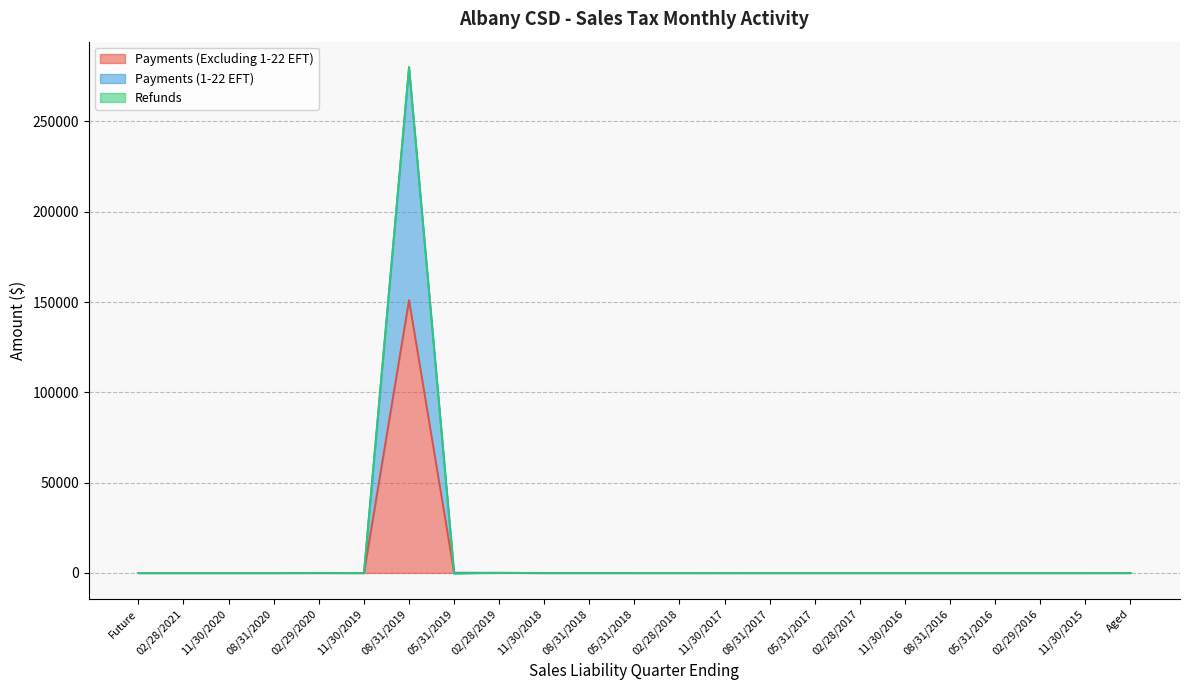

True or false: Payments (1-22 EFT) and Payments (Excluding 1-22 EFT) intersect in this chart.

False